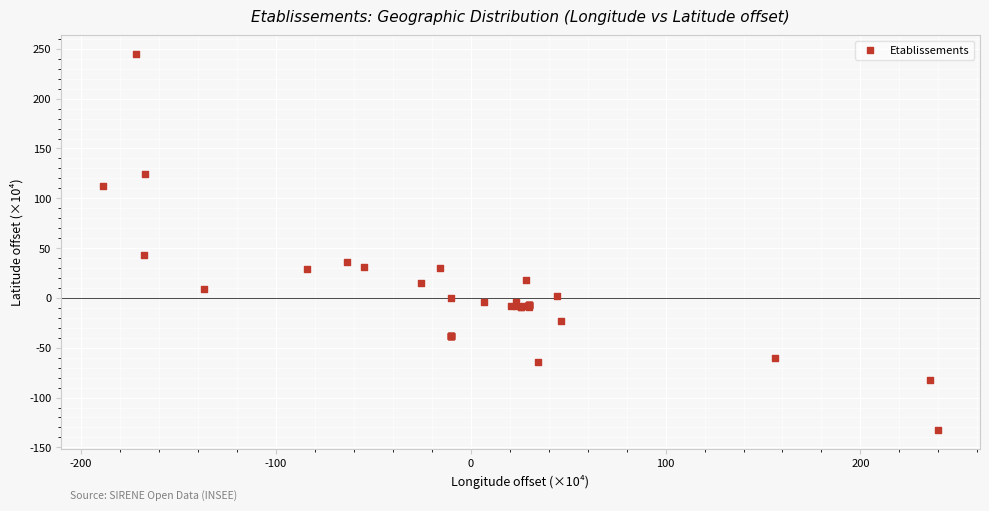

What Y value in the scatter plot is closest to 56?

43.5